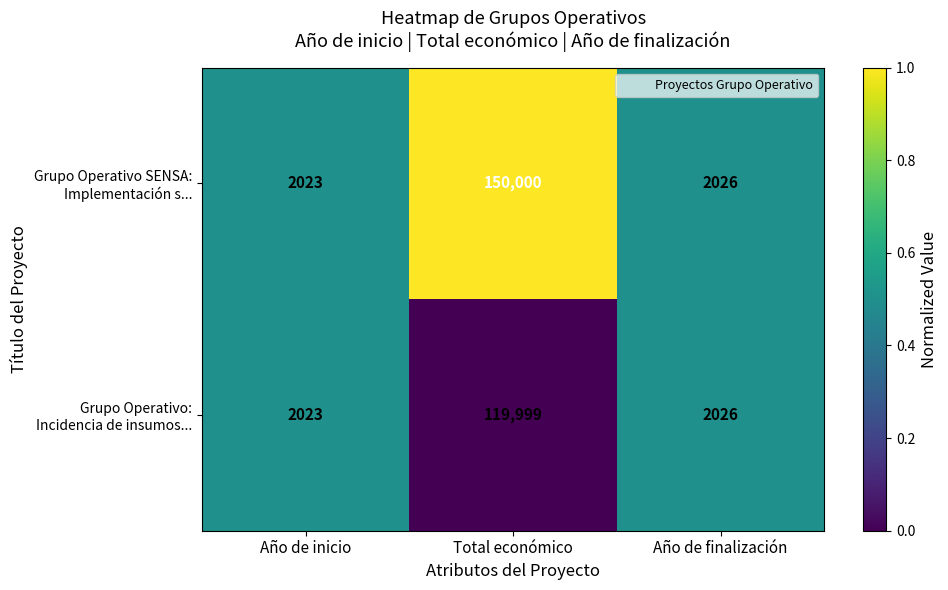

At which category is the sum across all series the highest?

Total económico